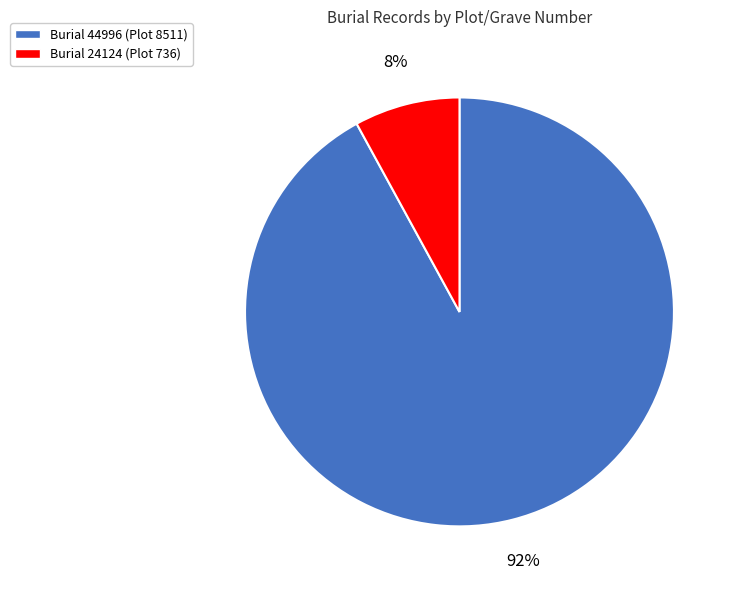

Does any single category account for the majority?

Yes